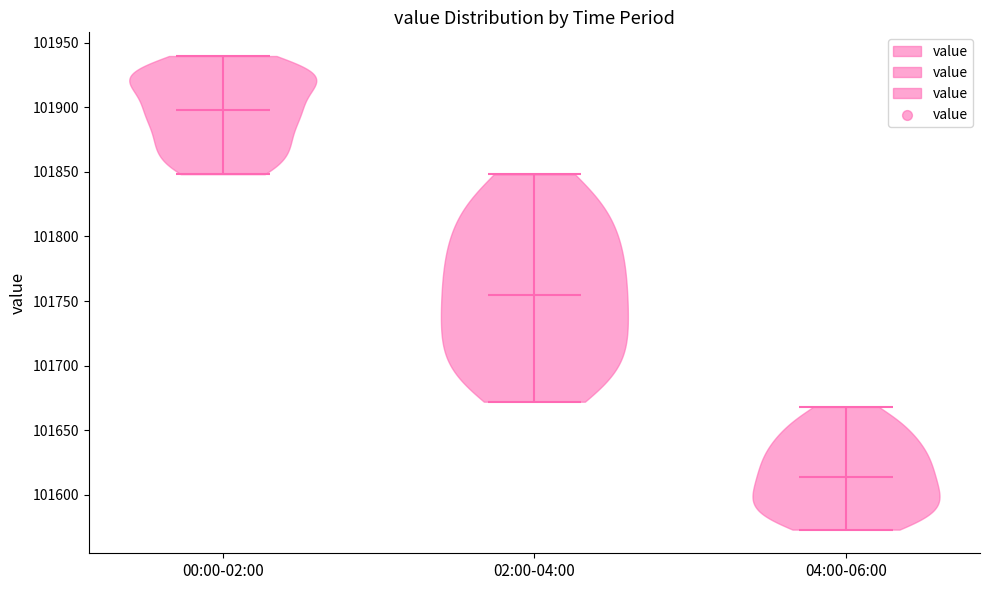

Reading left to right, read every violin against the y-axis: where its median line is, and the lowest and highest points it reaches. The values are not printed on the chart, so give them approximately, as read against the axis.

00:00-02:00: median line 101900, lowest point 101850, highest point 101940
02:00-04:00: median line 101755, lowest point 101670, highest point 101850
04:00-06:00: median line 101615, lowest point 101575, highest point 101670